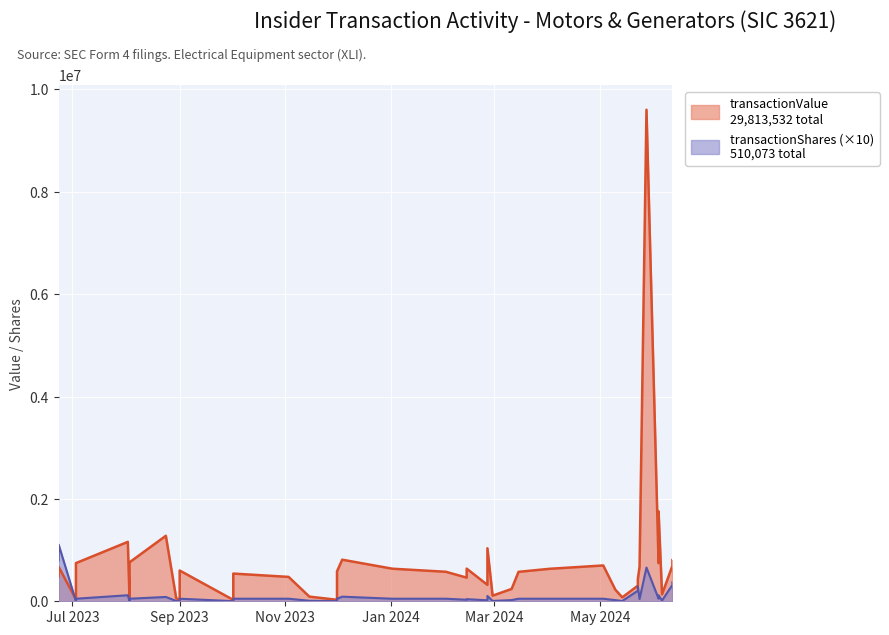

True or false: transactionShares and transactionValue intersect in this chart.

False